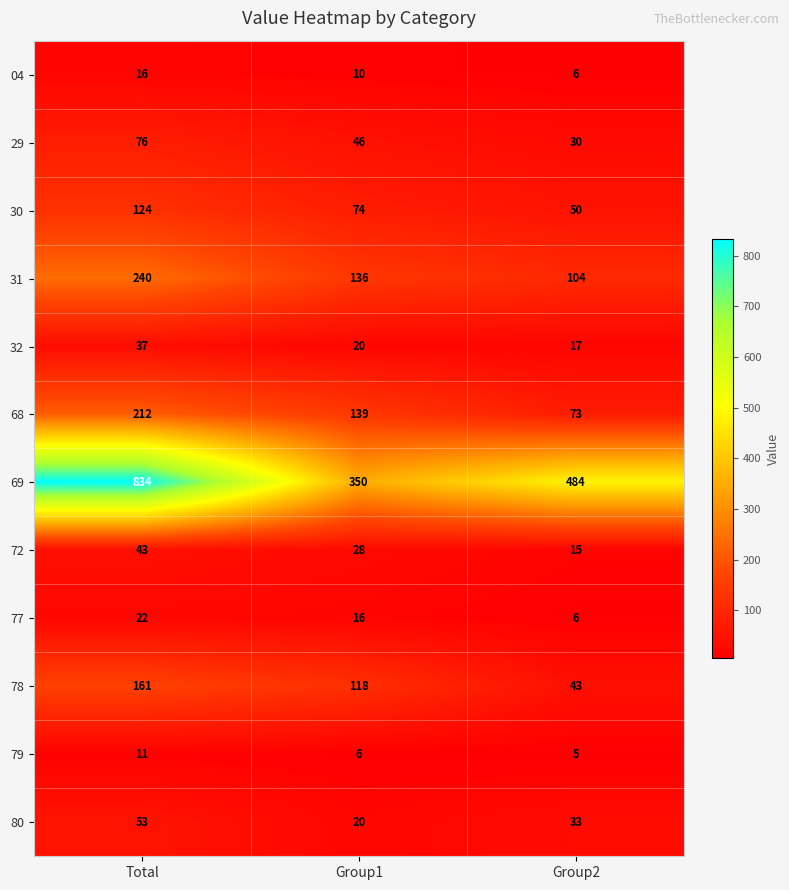

Which label corresponds to the largest value in the chart?

Total